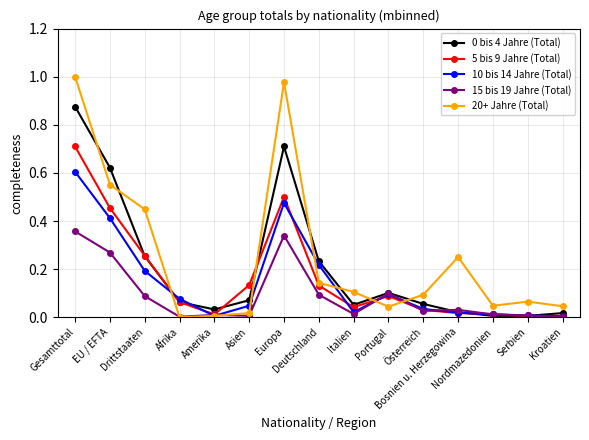

What is the total value across all series at Gesamttotal?

3.5